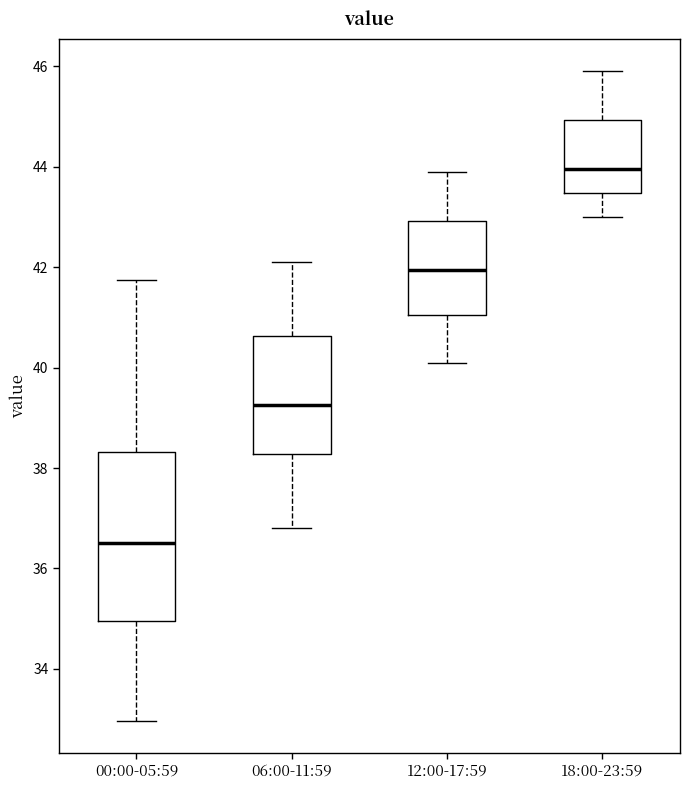

Which box's median line is the highest?

18:00-23:59